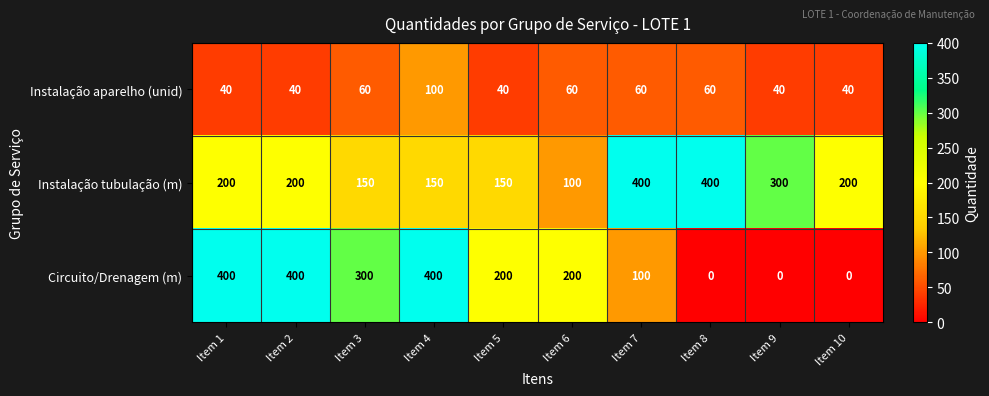

Between Item 1 and Item 6, which series saw the biggest shift?

Circuito/Drenagem (m)